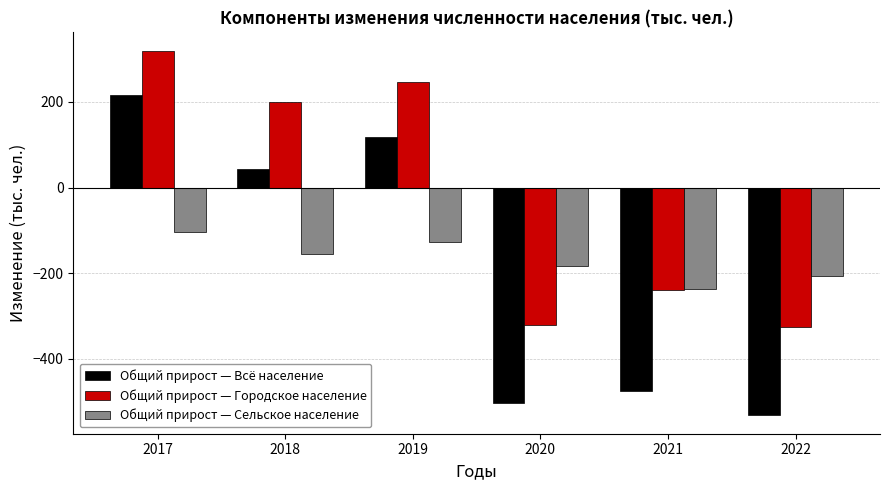

Which series has the largest total across all categories?

Общий прирост — Городское население